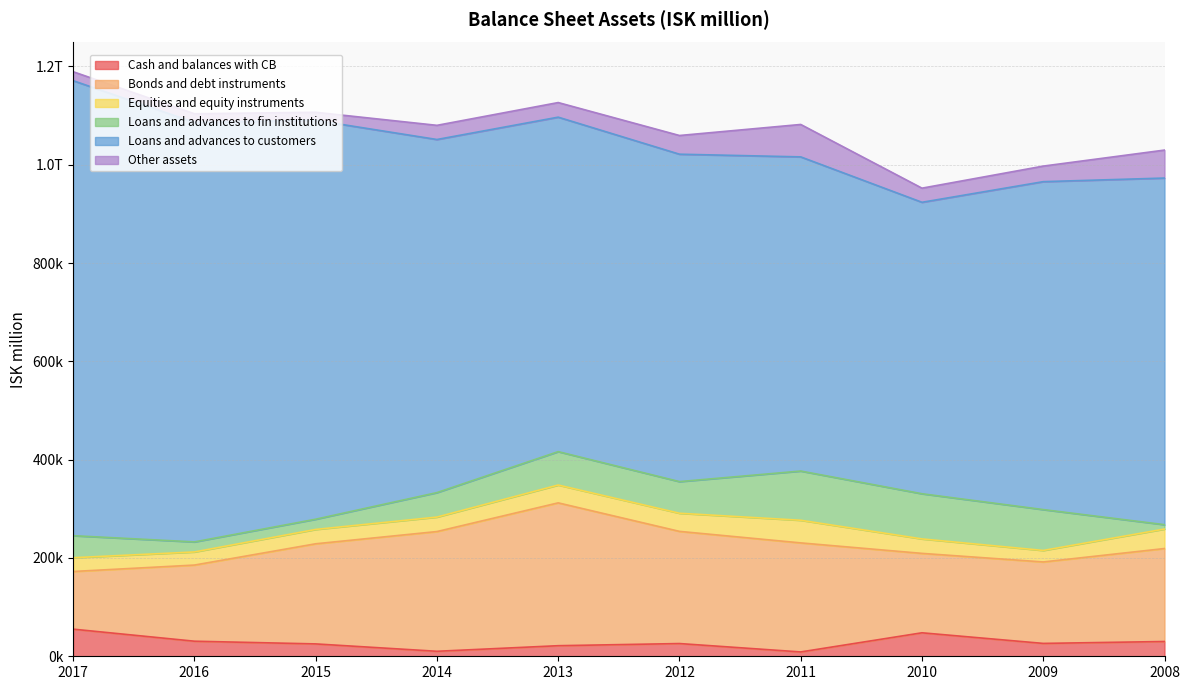

What is the value of the Cash and balances with CB point at the 7th from the left?

8823